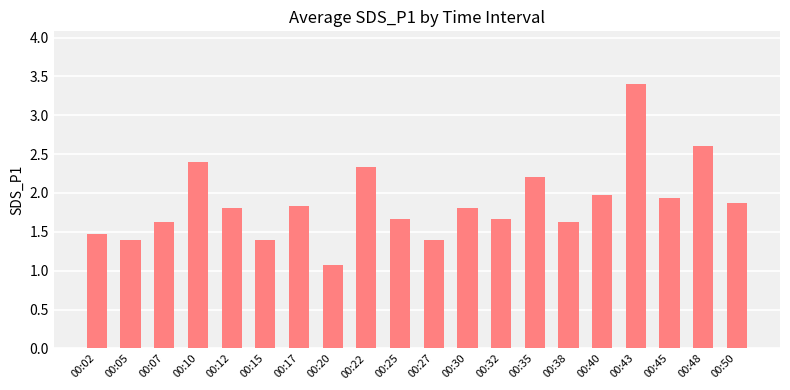

True or false: the data shows 1.6 at 00:07.

True